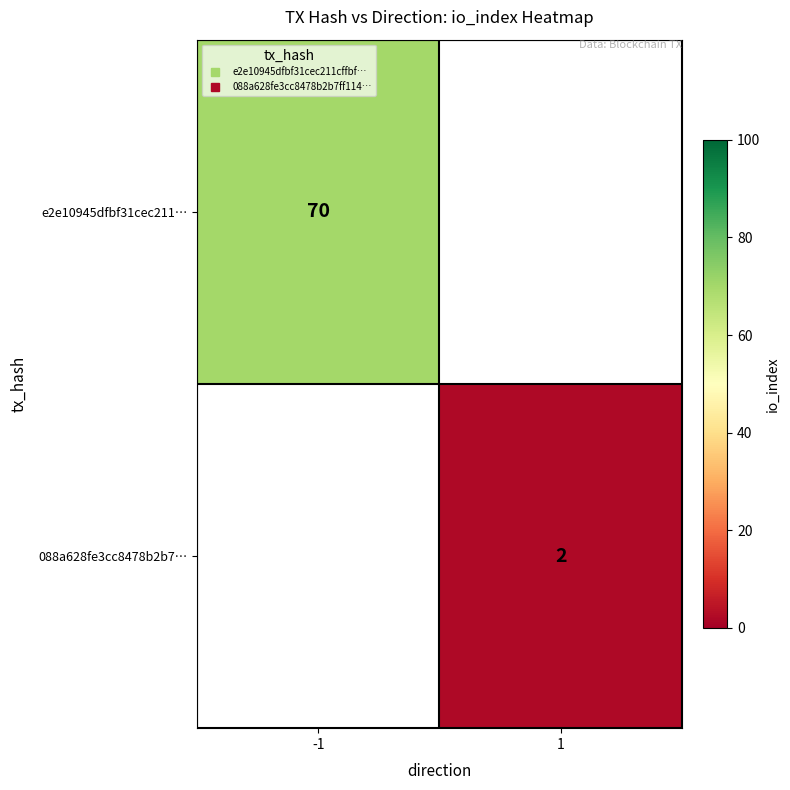

What is the greatest value displayed?

70.0